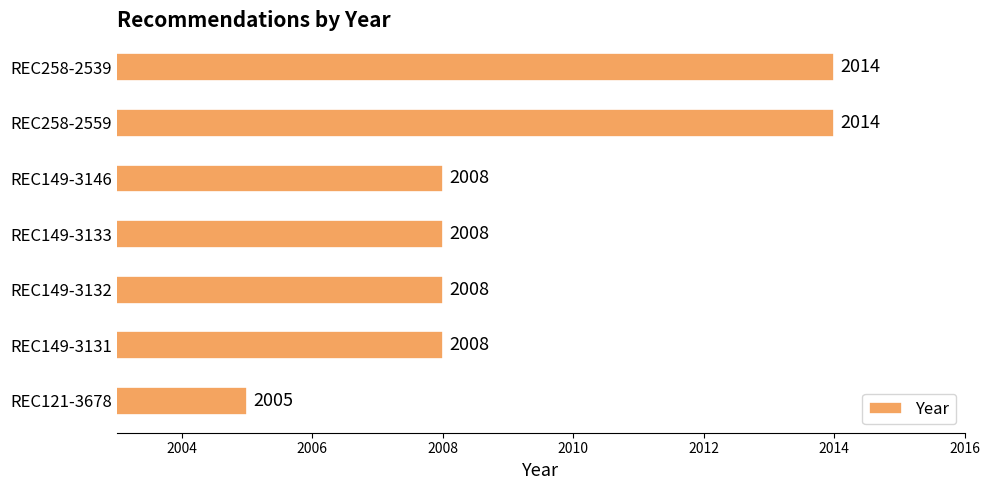

Reading top to bottom, what are all the values shown in this chart?

REC258-2539=2014	REC258-2559=2014	REC149-3146=2008	REC149-3133=2008	REC149-3132=2008	REC149-3131=2008	REC121-3678=2005